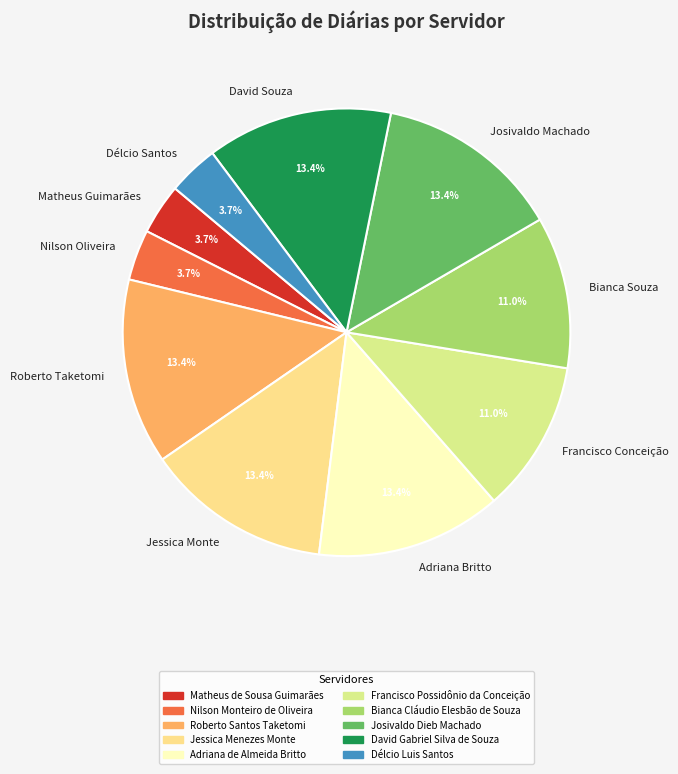

What portion of the pie excludes Matheus Guimarães?

96.3%